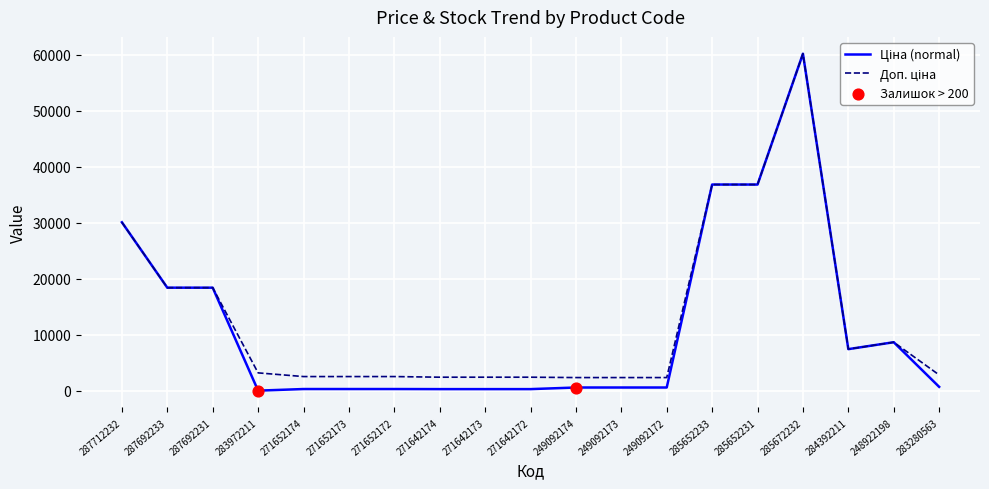

What is the total value across all series at 285652231?

73683.5